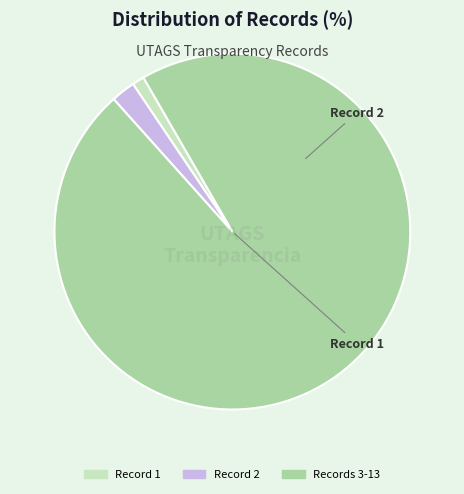

Does any single category account for the majority?

Yes